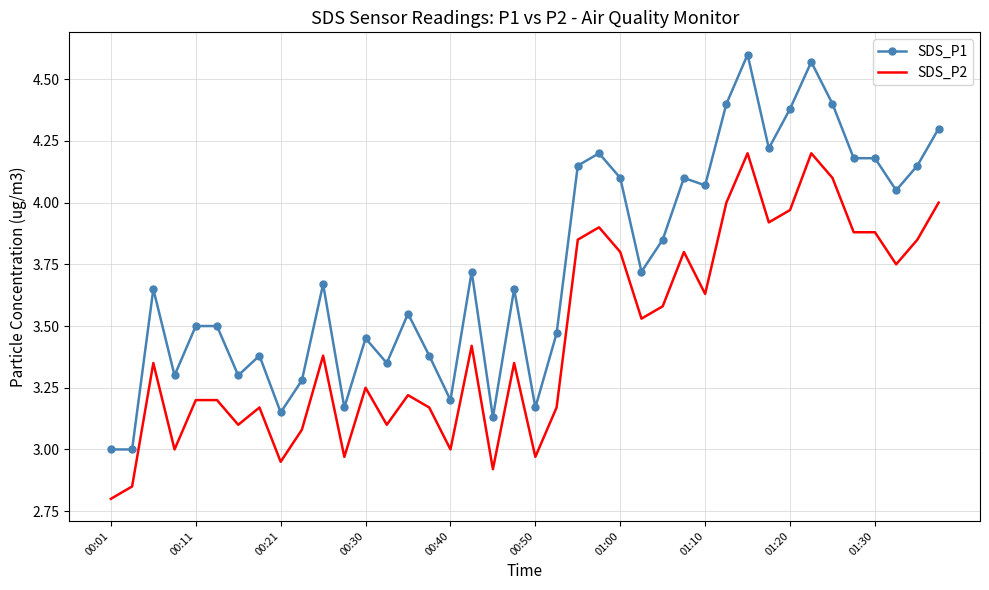

True or false: SDS_P1 and SDS_P2 cross at least once.

False